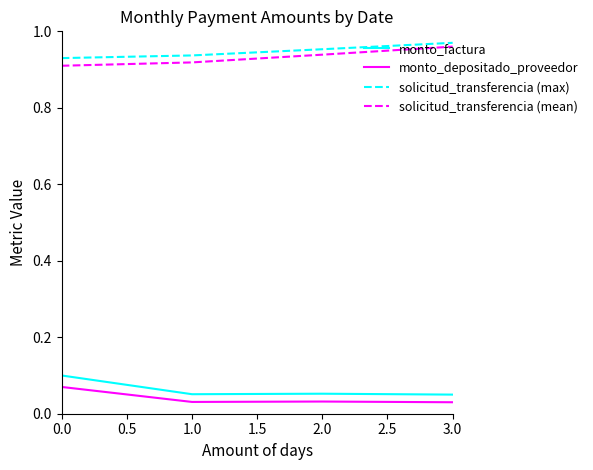

Does the chart display data point markers on the line(s)?

No